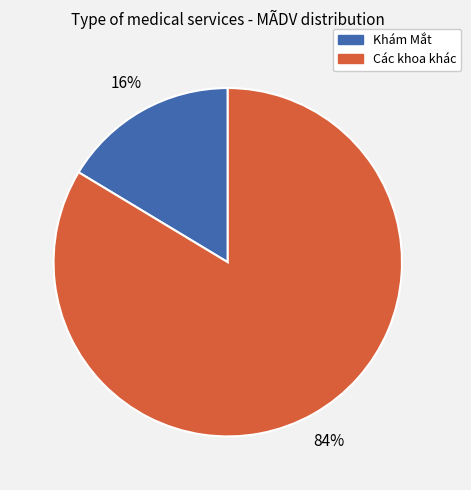

Does any single category account for the majority?

Yes